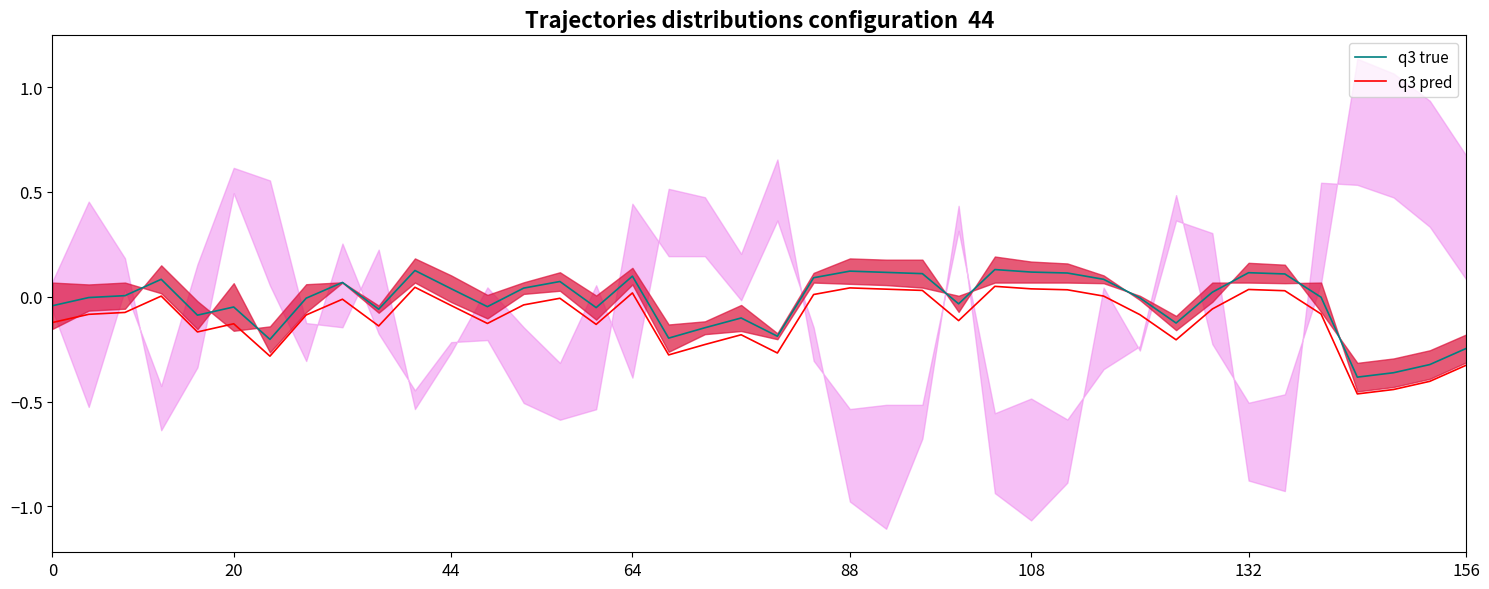

True or false: q3 true and q3 pred intersect in this chart.

False